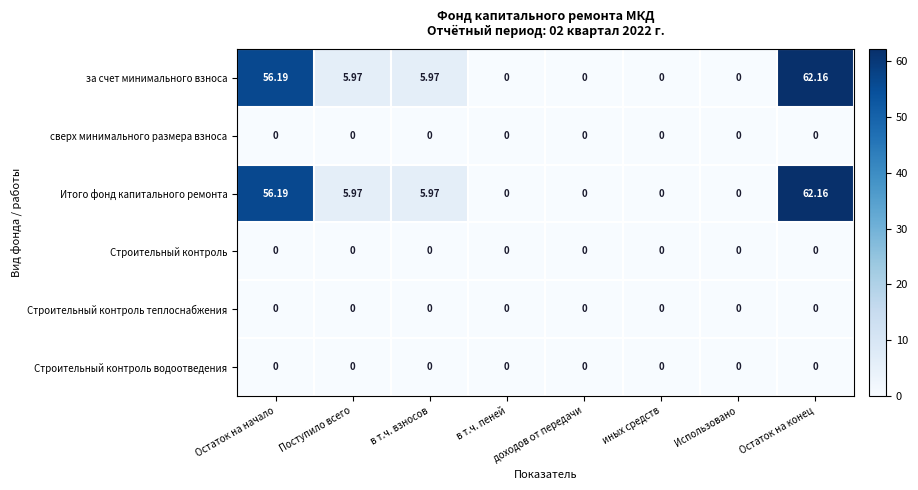

Count the number of categories in the chart.

8